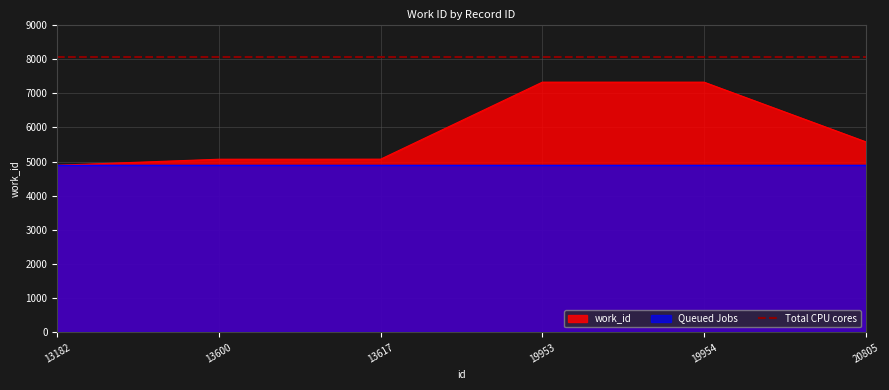

What is the difference between the values at 13600 and 13182?

176